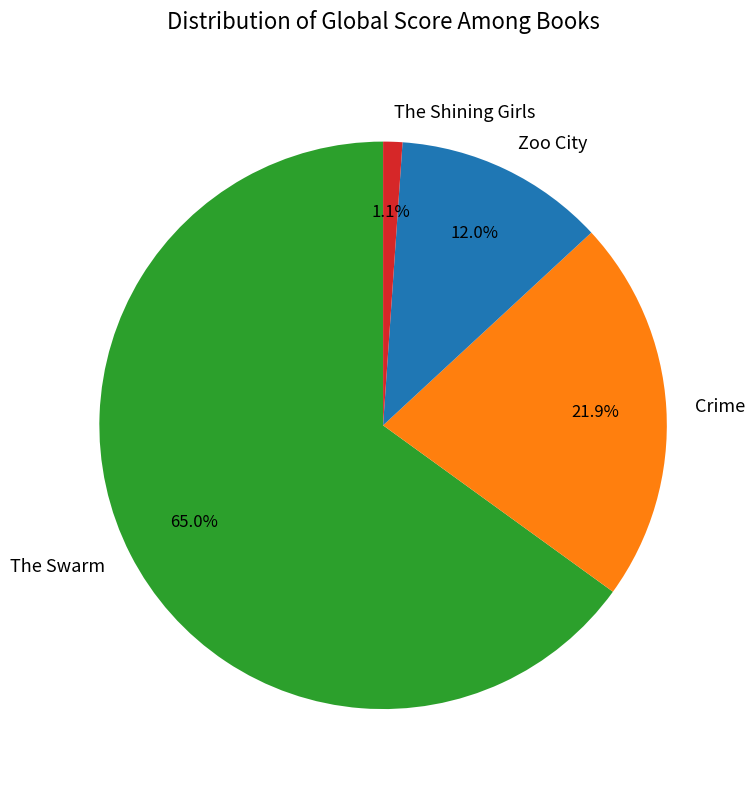

What percentage do Zoo City and Crime together represent?

33.9%